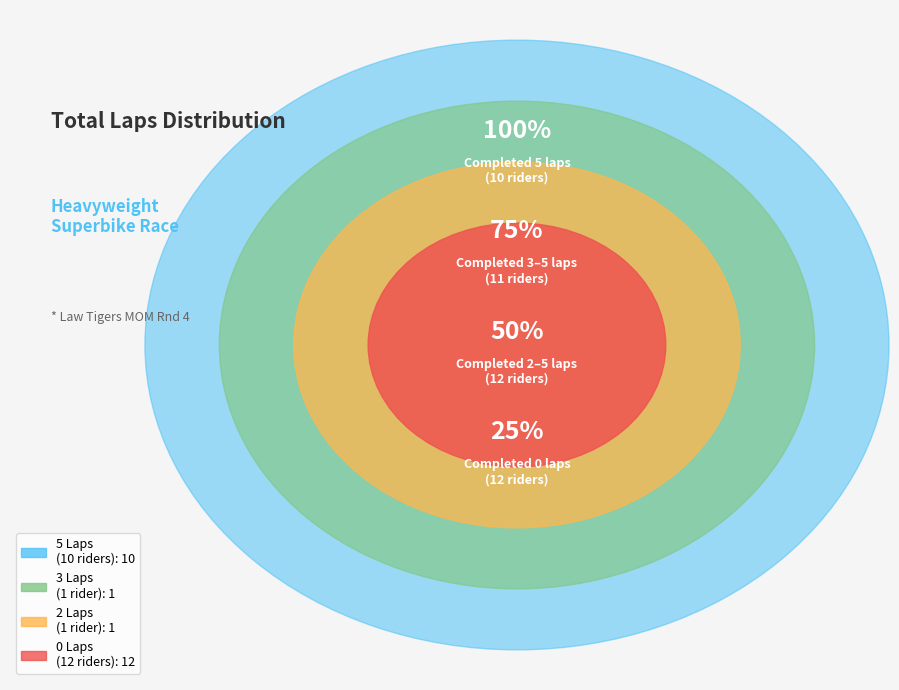

Is it true that Darryl McGavigan is 6% of the pie?

False